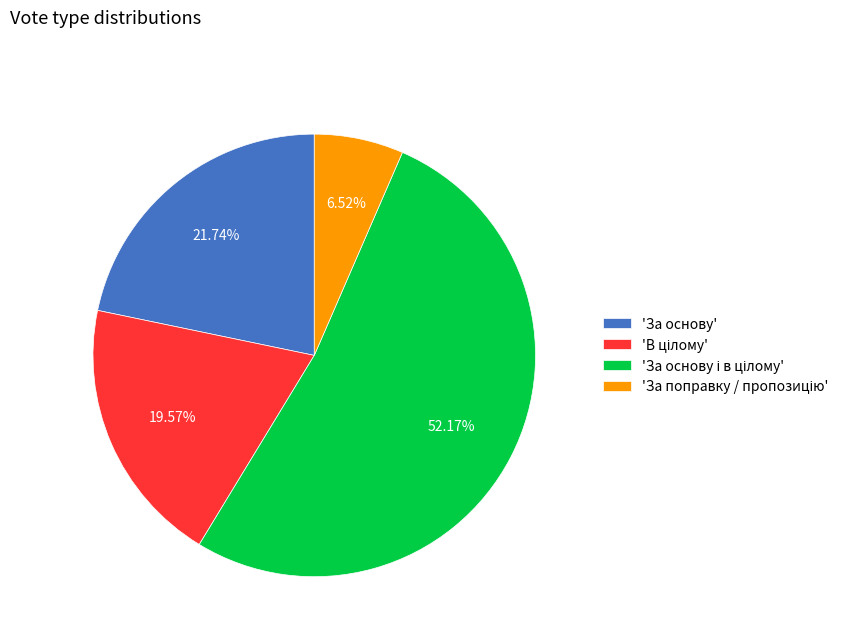

Is there any slice that represents more than half of the pie?

Yes